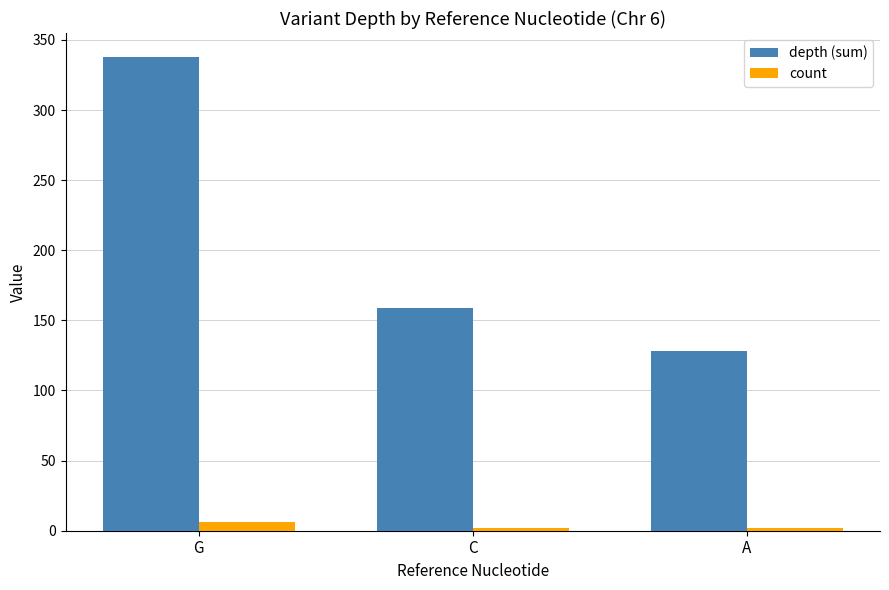

List the series in order of their overall mean, highest first.

depth (sum), count